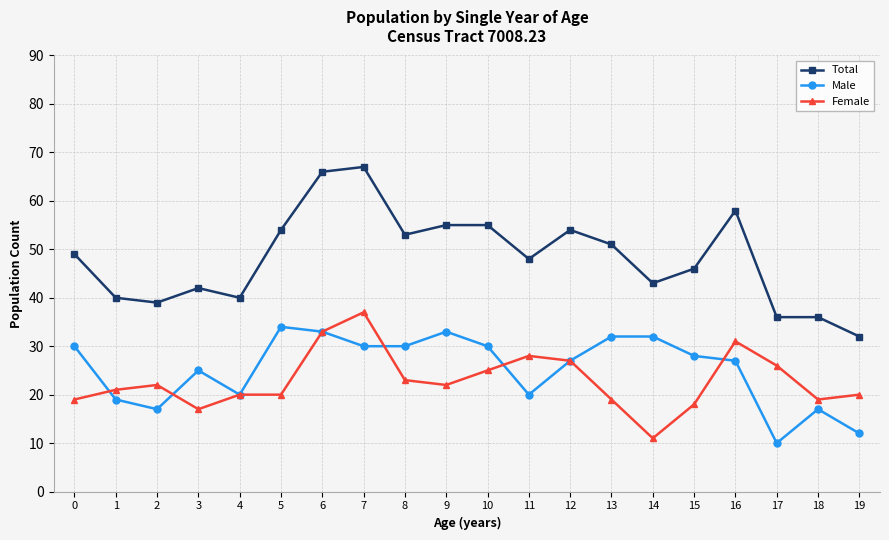

How many data points in Female are less than 22?

10